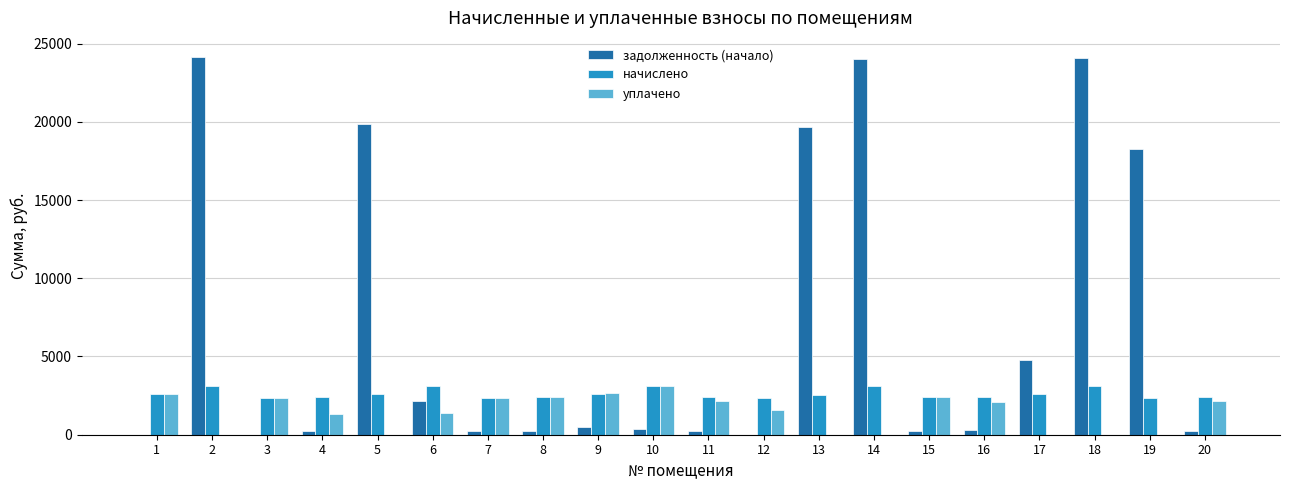

What are all the series names shown in the legend?

задолженность (начало), начислено, уплачено